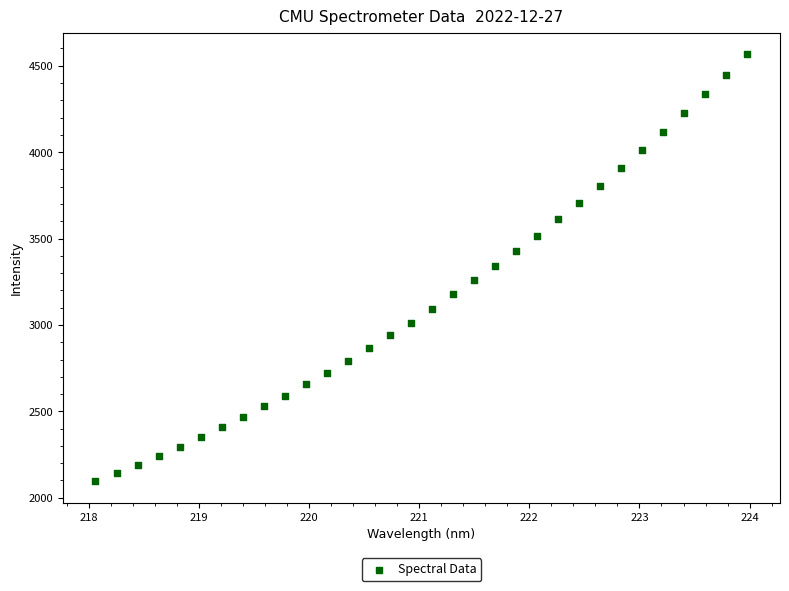

What is the range of X values (max minus min)?

5.9